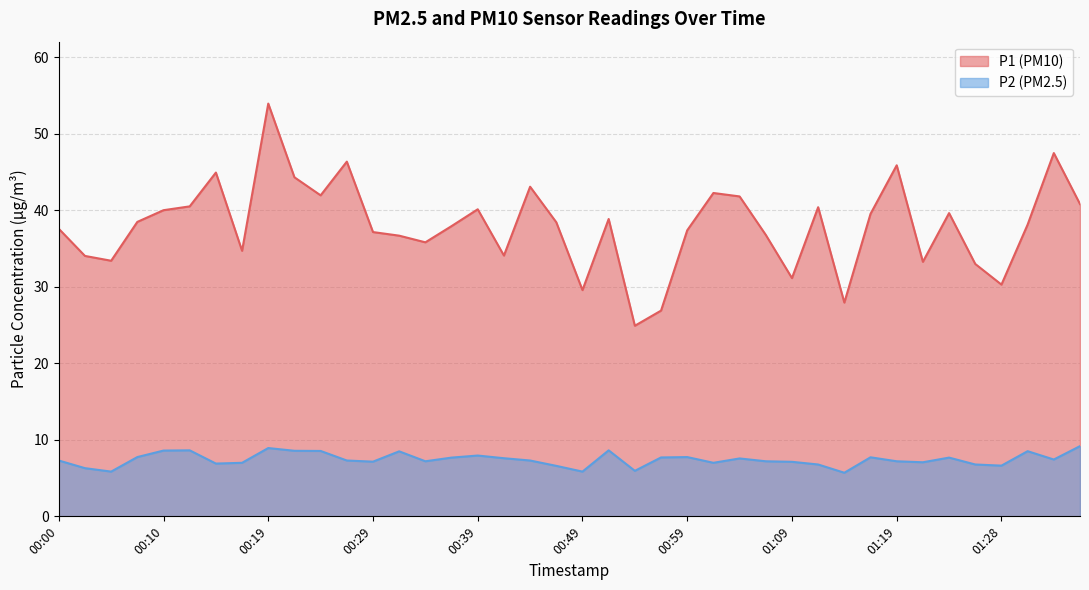

In P2, how many points are lower than both neighbors (excluding endpoints)?

11